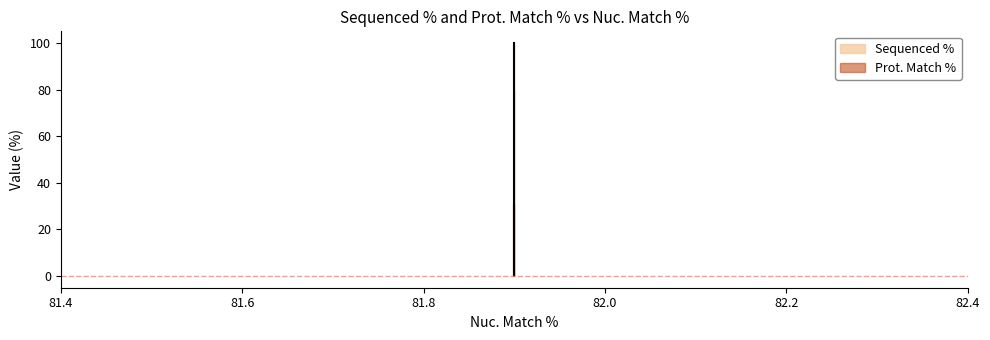

What is the difference between the maximum and minimum values?

100.0